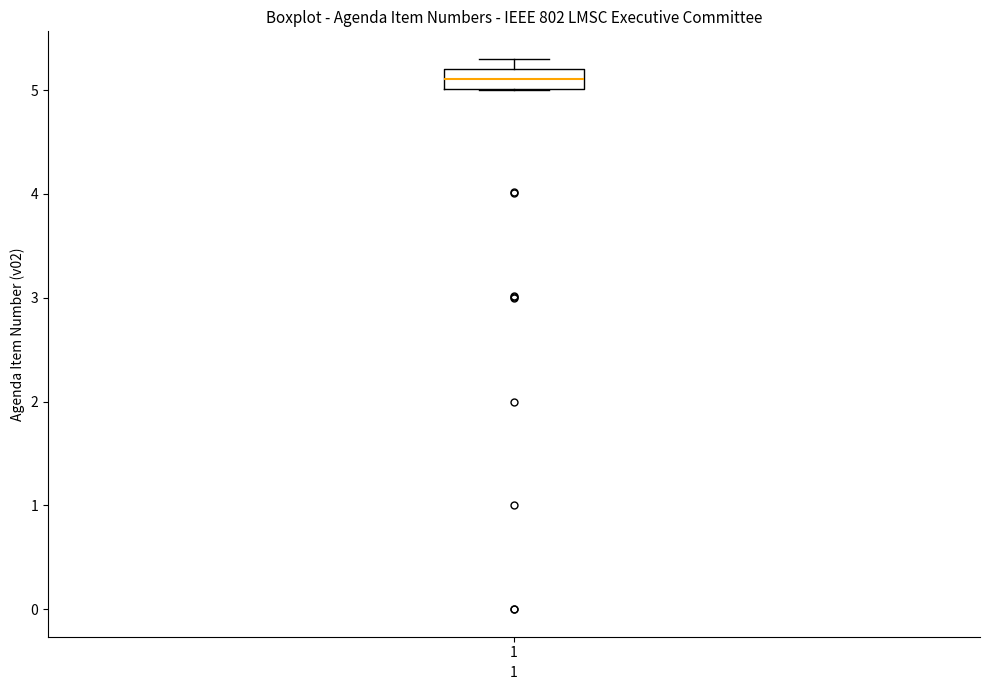

Transcribe this box plot: give where the median line is, the range the box spans, and where the two whiskers end, as read against the y-axis. The values are not printed on the chart, so give them approximately, as read against the axis.

median 5.1, box 5.0 to 5.2, whiskers 5.0 to 5.3